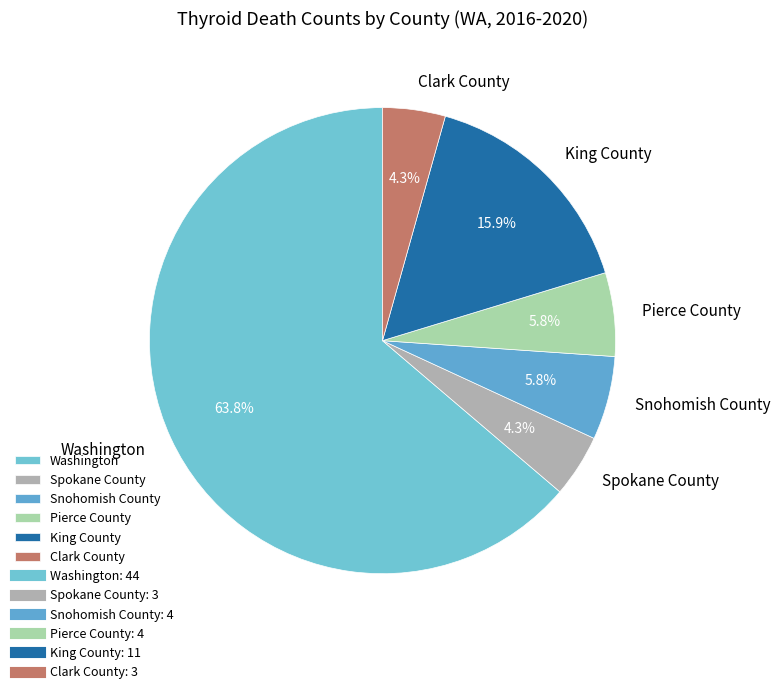

Does Washington account for over 50% of the chart?

Yes